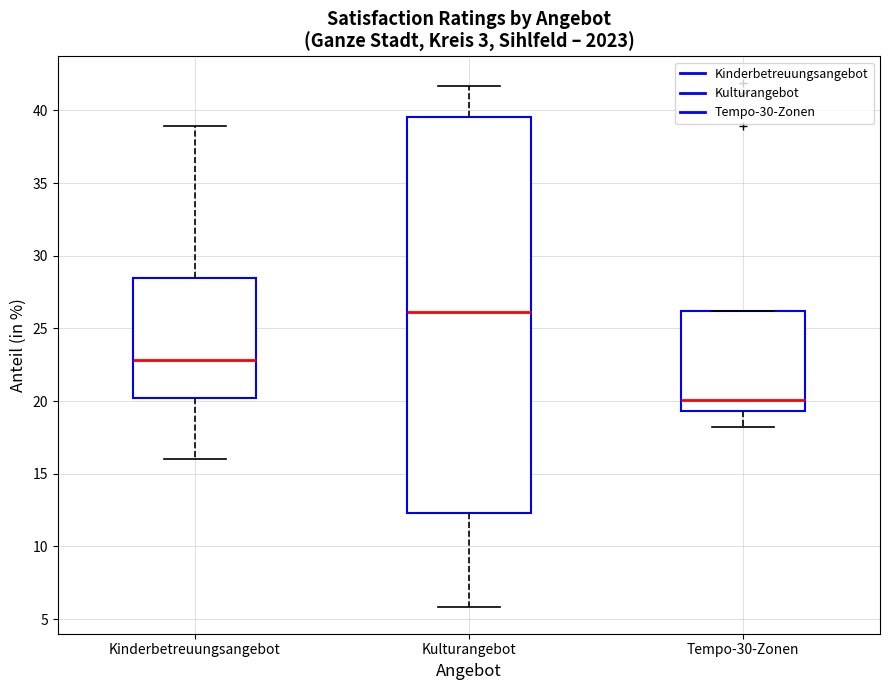

Reading left to right, transcribe this box plot: for each box, give where its median line is, the range the box spans, and where its two whiskers end, as read against the y-axis. The values are not printed on the chart, so give them approximately, as read against the axis.

Kinderbetreuungsangebot: median 23.0, box 20.0 to 28.5, whiskers 16.0 to 39.0
Kulturangebot: median 26.0, box 12.5 to 39.5, whiskers 6.0 to 41.5
Tempo-30-Zonen: median 20.0, box 19.5 to 26.0, whiskers 18.0 to 26.0